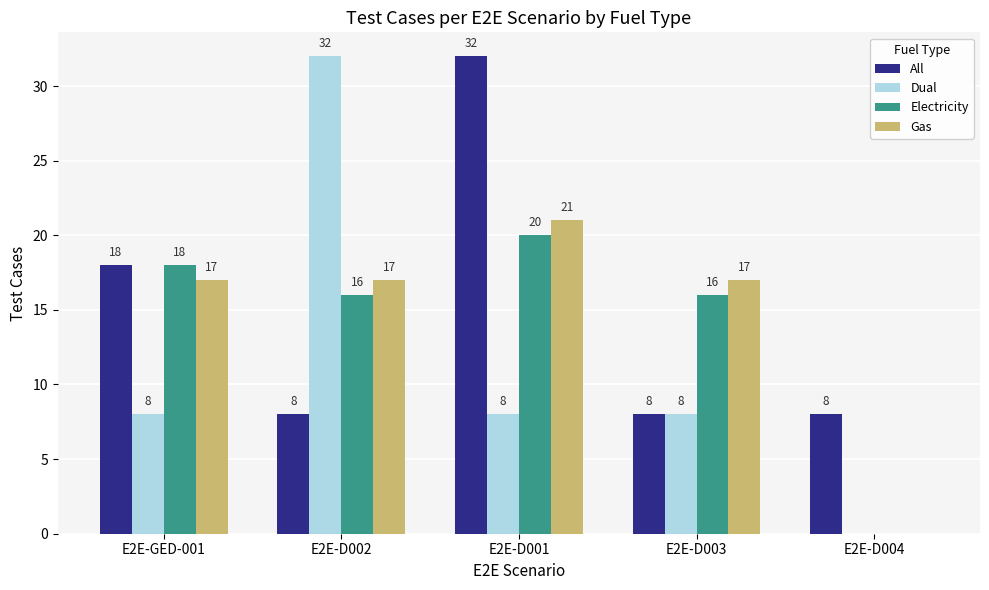

How many groups of bars are there?

5